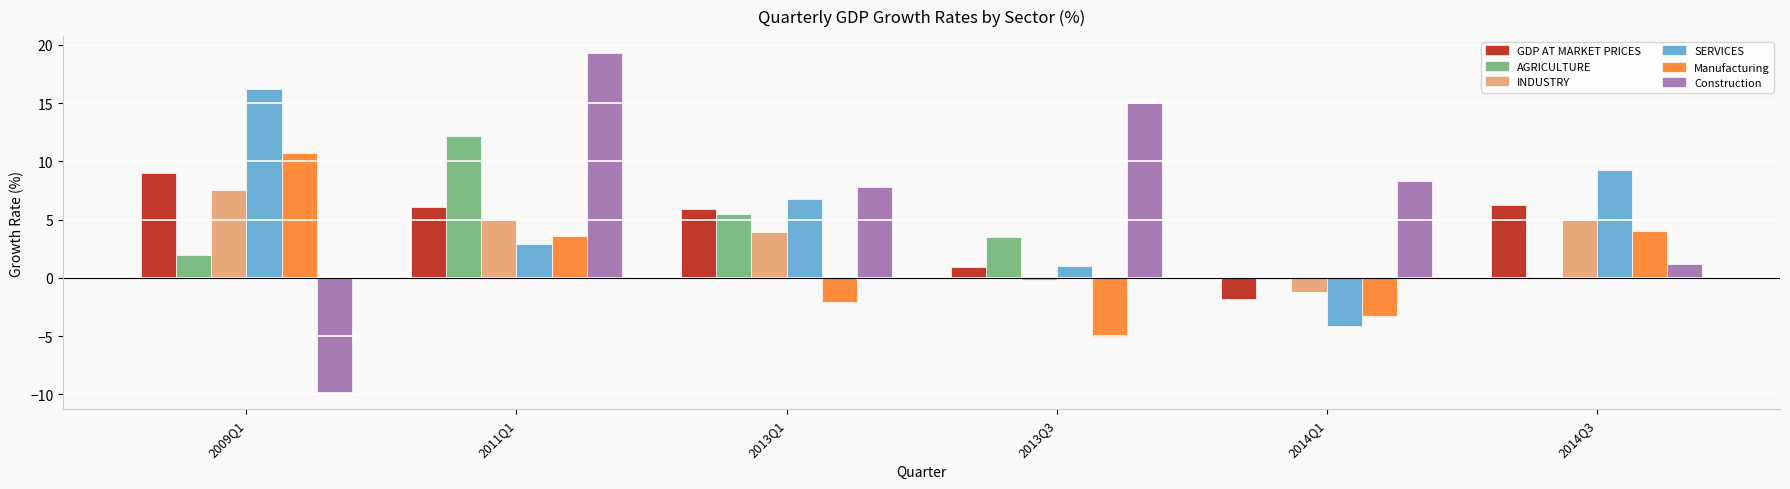

What is the sum of all SERVICES values?

32.1